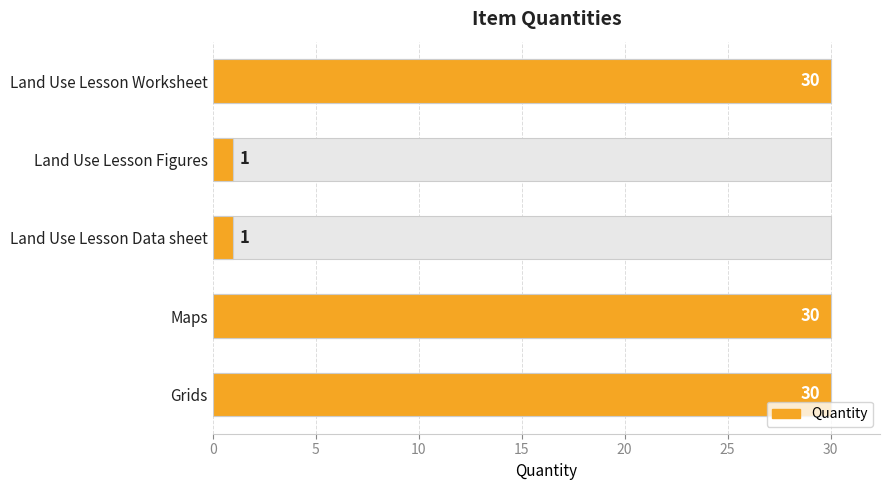

How many distinct data groups are displayed?

1